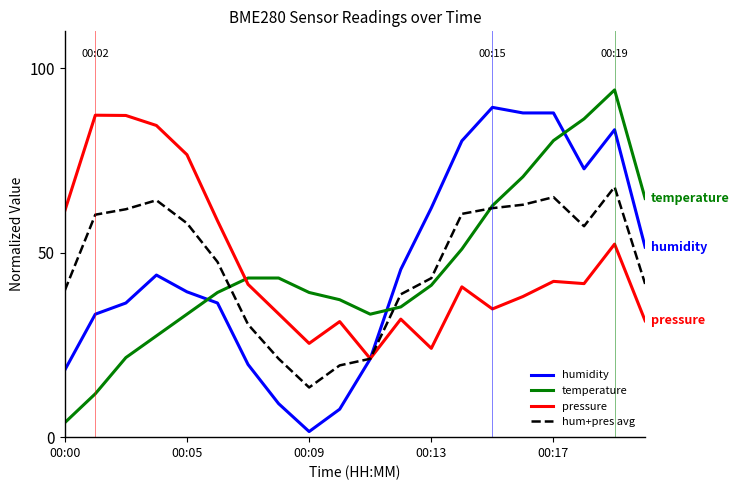

What is the maximum value shown in the chart?

94.1